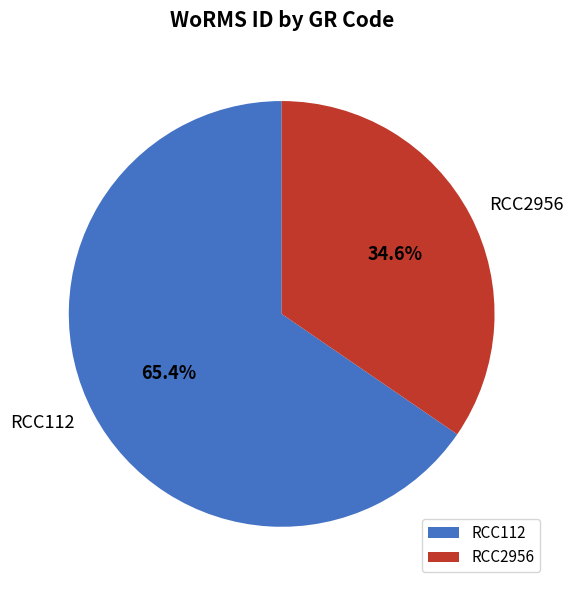

What is the total percentage of RCC2956 and RCC112?

100.0%